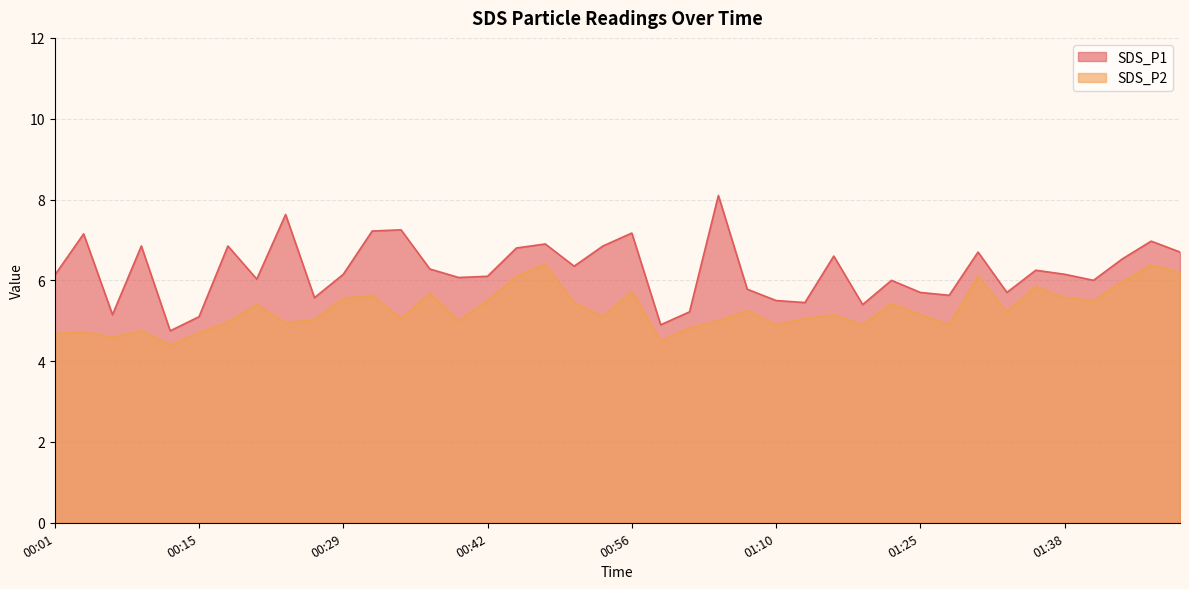

How many values in the SDS_P1 series are below 6?

13